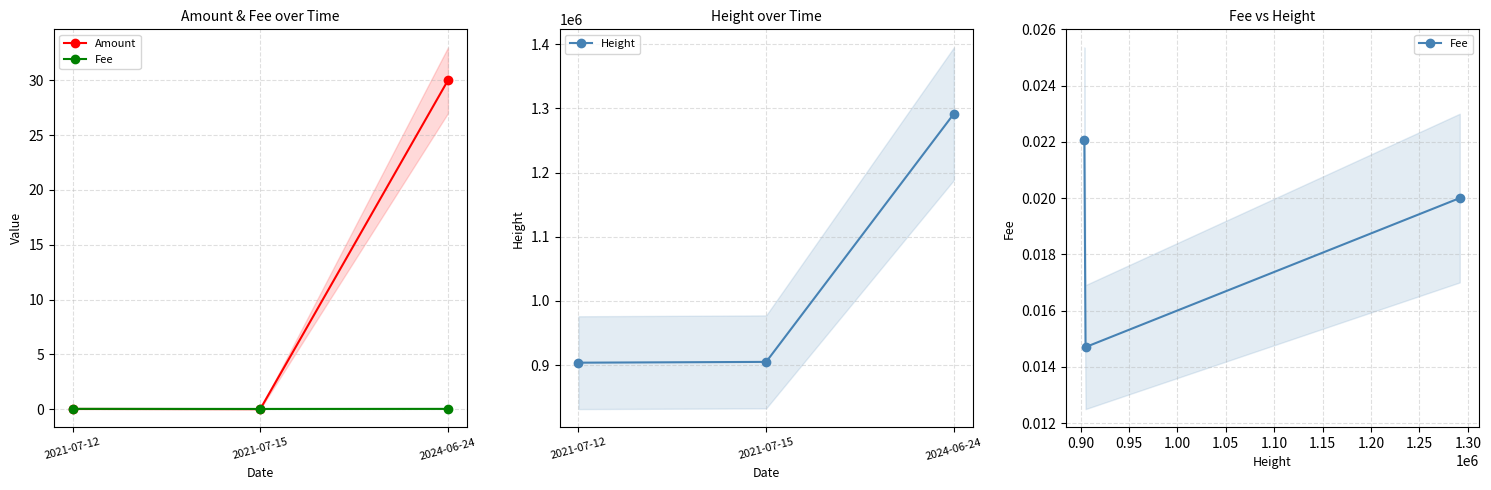

List the labels in order of Amount value, smallest first.

2021-07-15, 2021-07-12, 2024-06-24